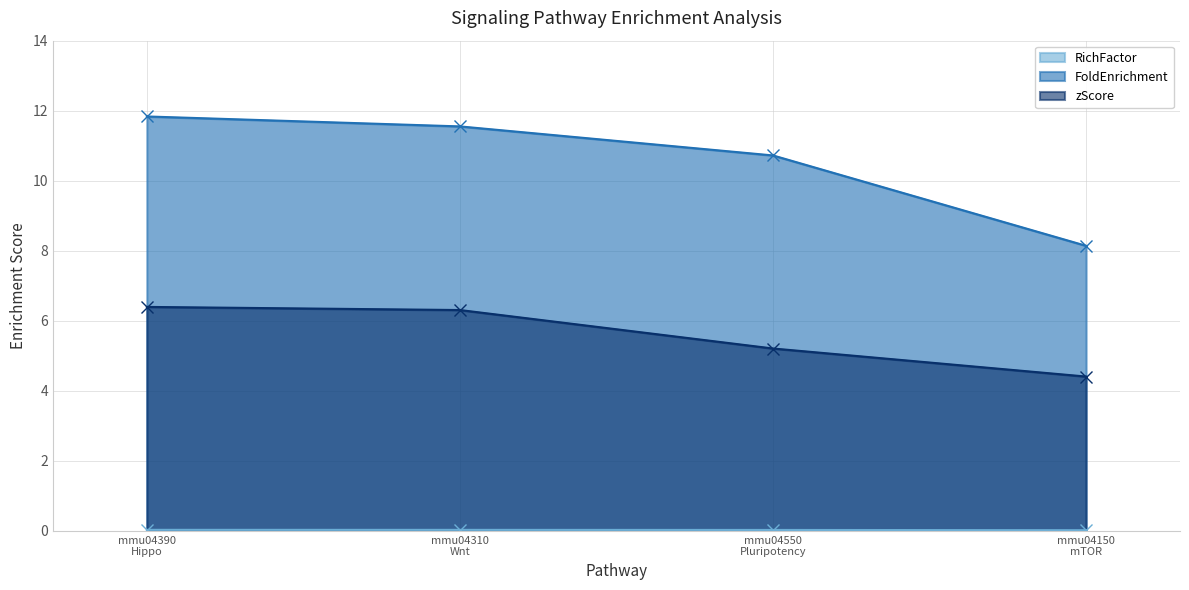

Rank the series by their maximum value, from highest to lowest.

FoldEnrichment, zScore, RichFactor